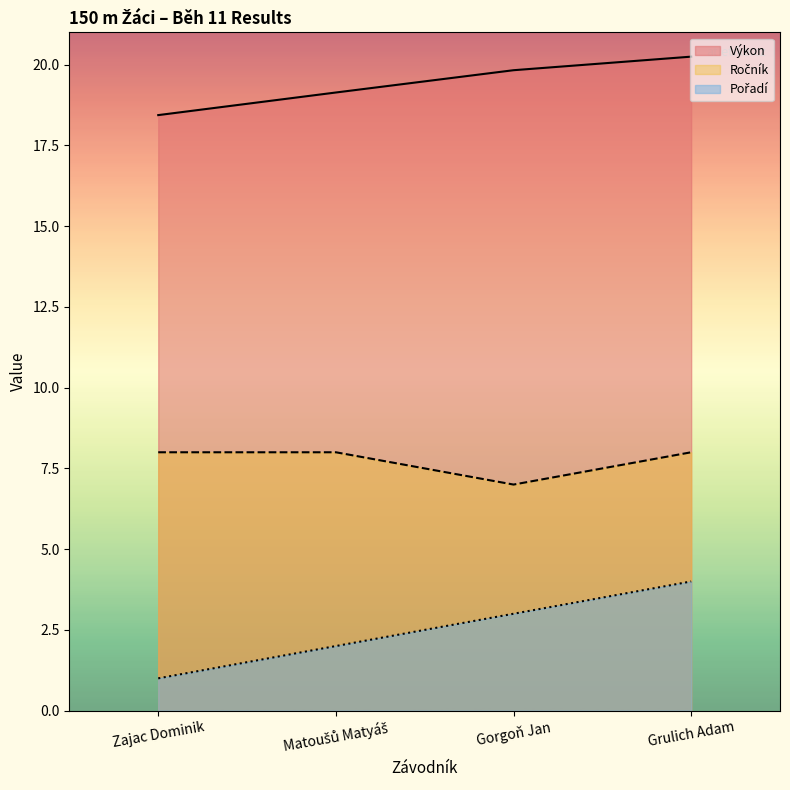

What is the minimum value for Výkon?

18.4